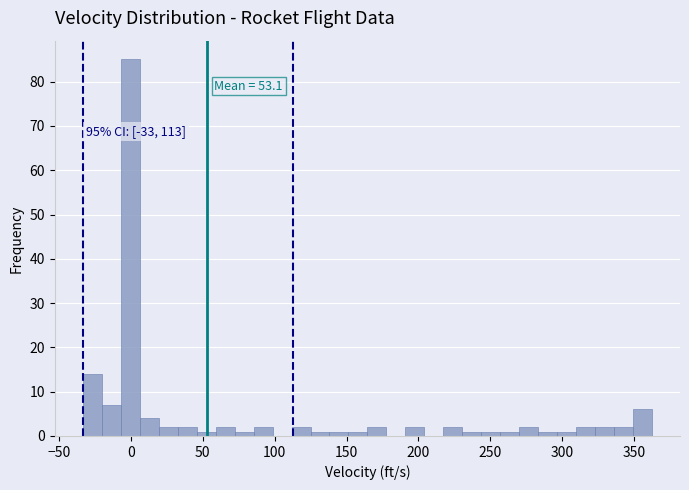

Around what value on the x-axis is the tallest bar? Give the approximate position of its centre, as read against the axis.

0